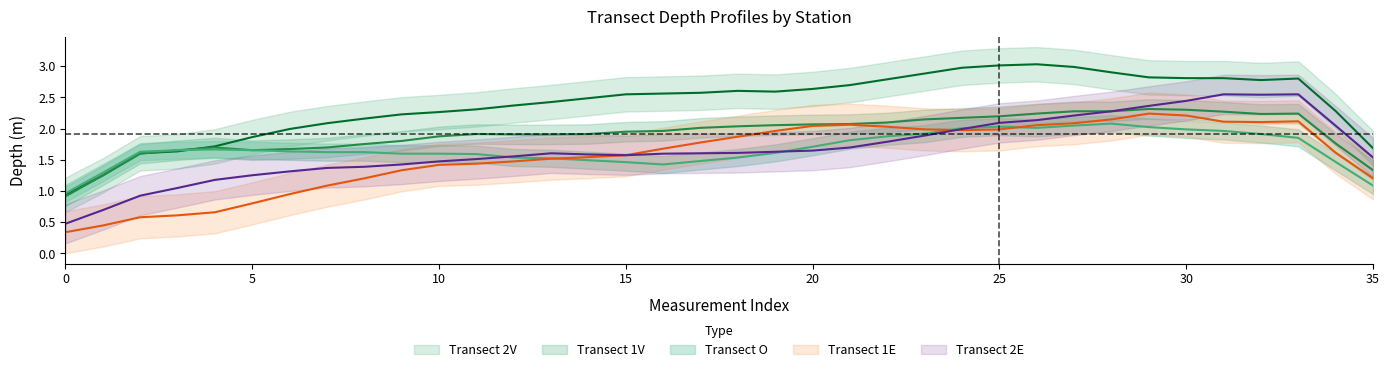

What is the difference between the highest and lowest values at 4?

1.1